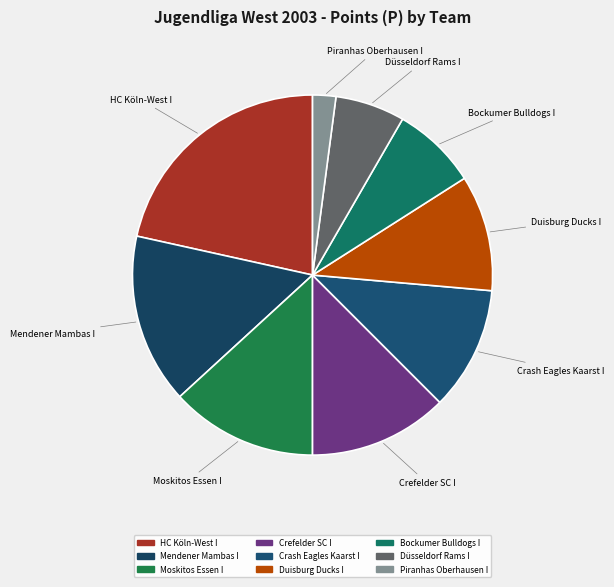

Approximately how many times larger is the value at Duisburg Ducks I compared to Mendener Mambas I?

0.7